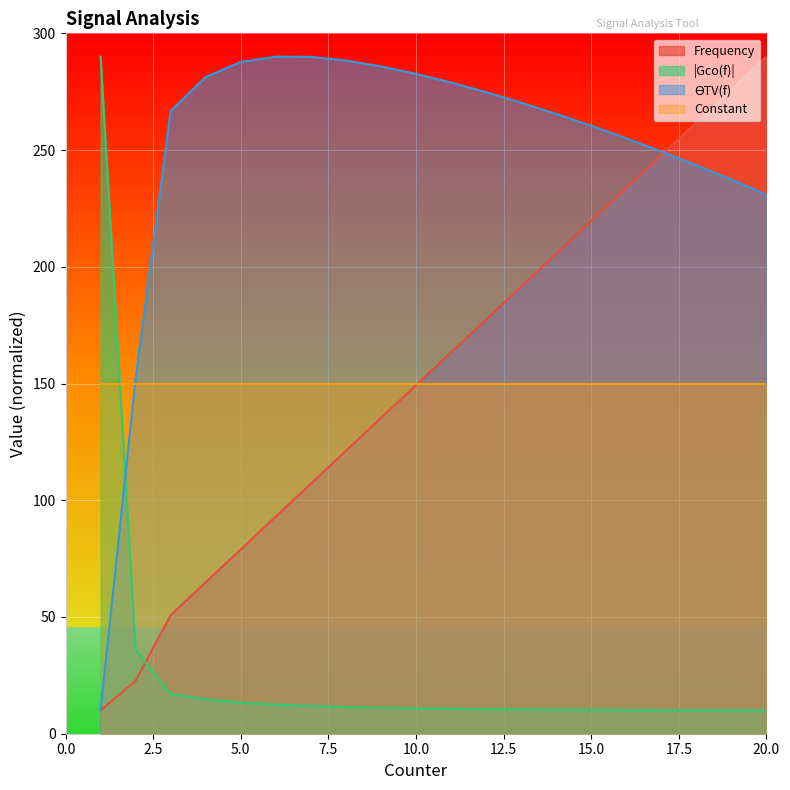

What is the total value across all series at 15.0?

640.3